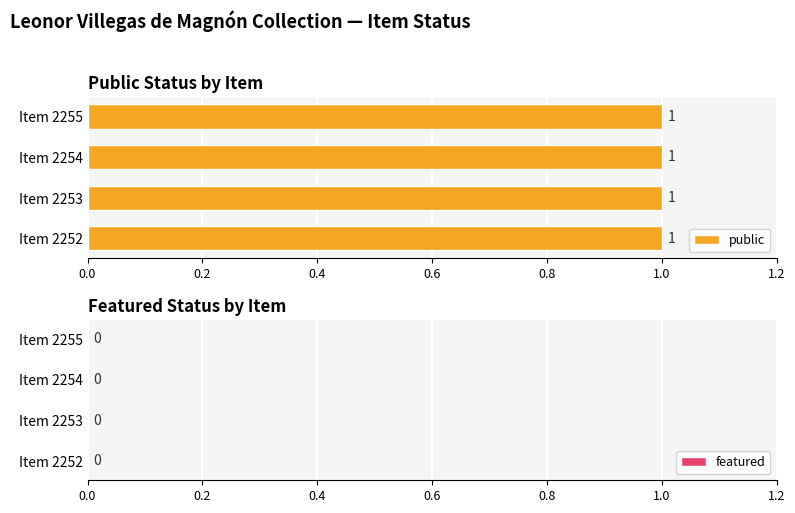

What is the value of the public bar at the 1st from the left?

1